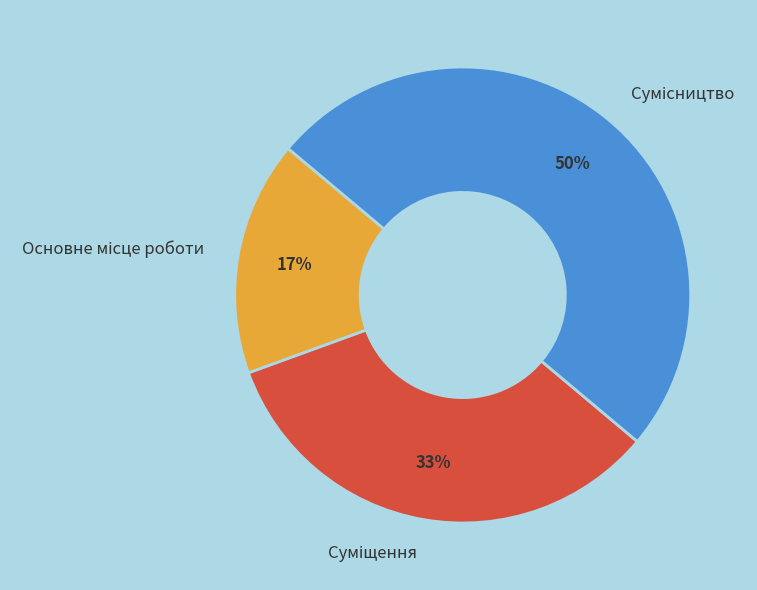

To the nearest percent, what is the difference between the largest and smallest slice percentages?

33%